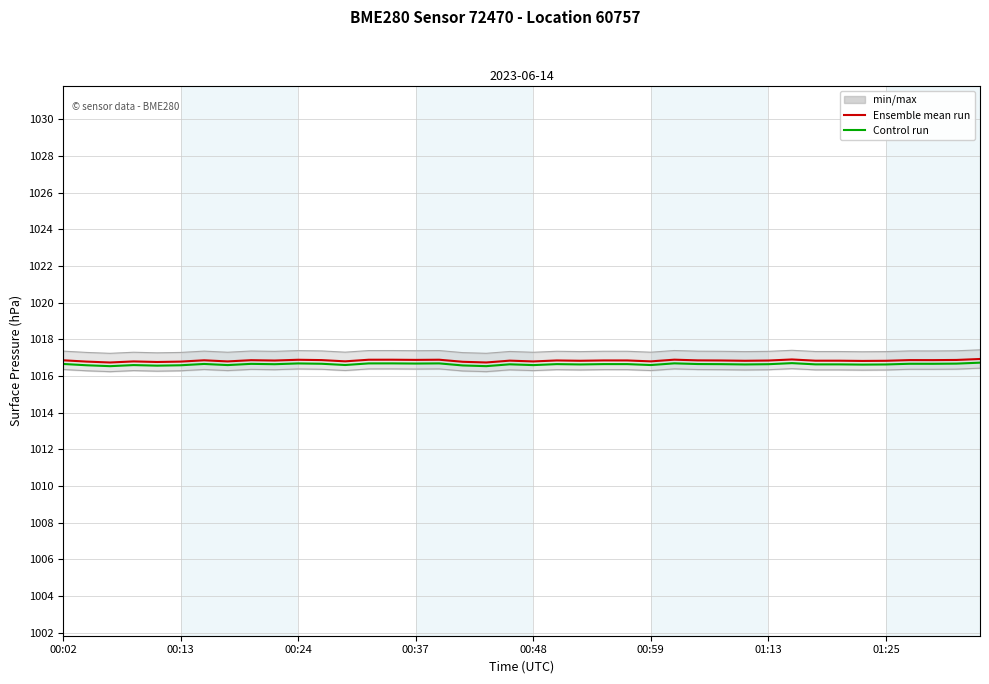

Which series has the widest spread of values?

Ensemble mean run